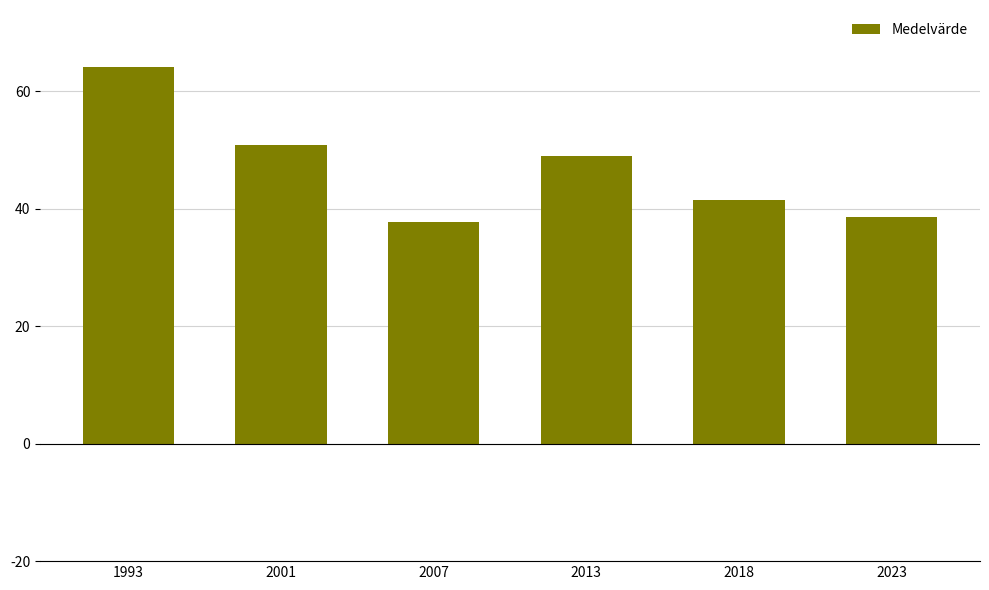

Which category has the lowest value across all series?

2007